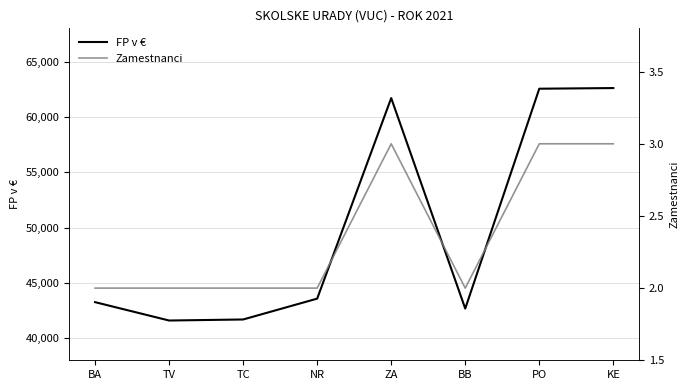

List the series in order of their peak value, lowest first.

Zamestnanci, FP v €